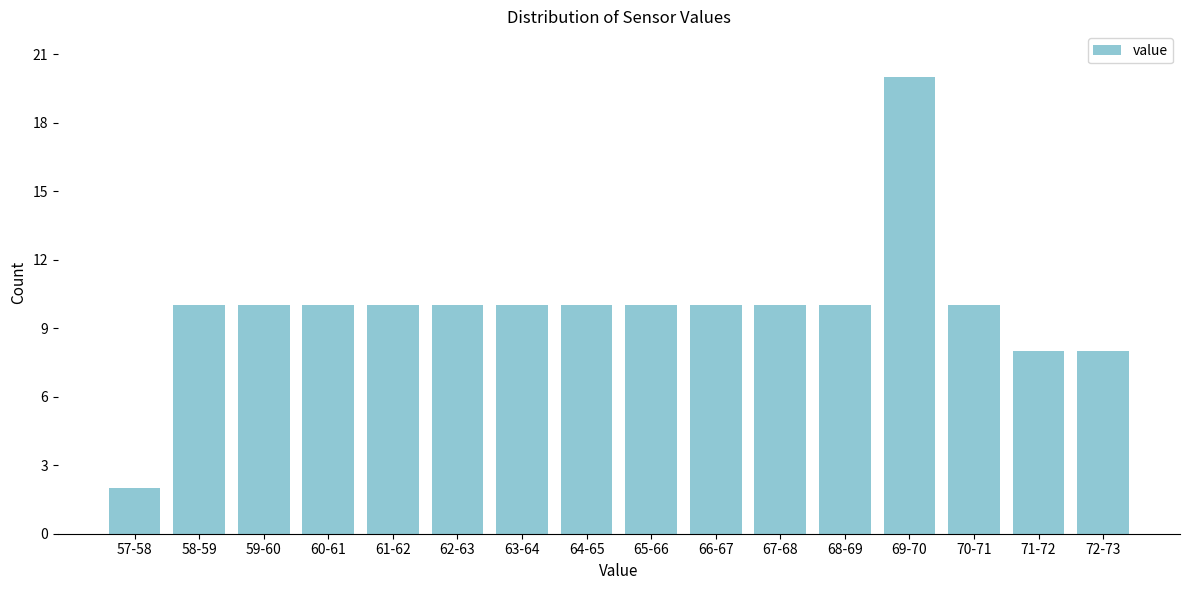

Reading left to right, what are all the values shown in this chart?

2	10	10	10	10	10	10	10	10	10	10	10	20	10	8	8